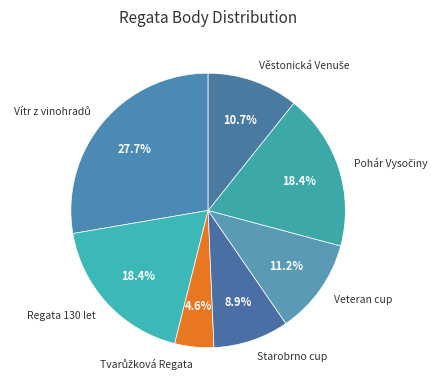

How many slices are in this pie chart?

7